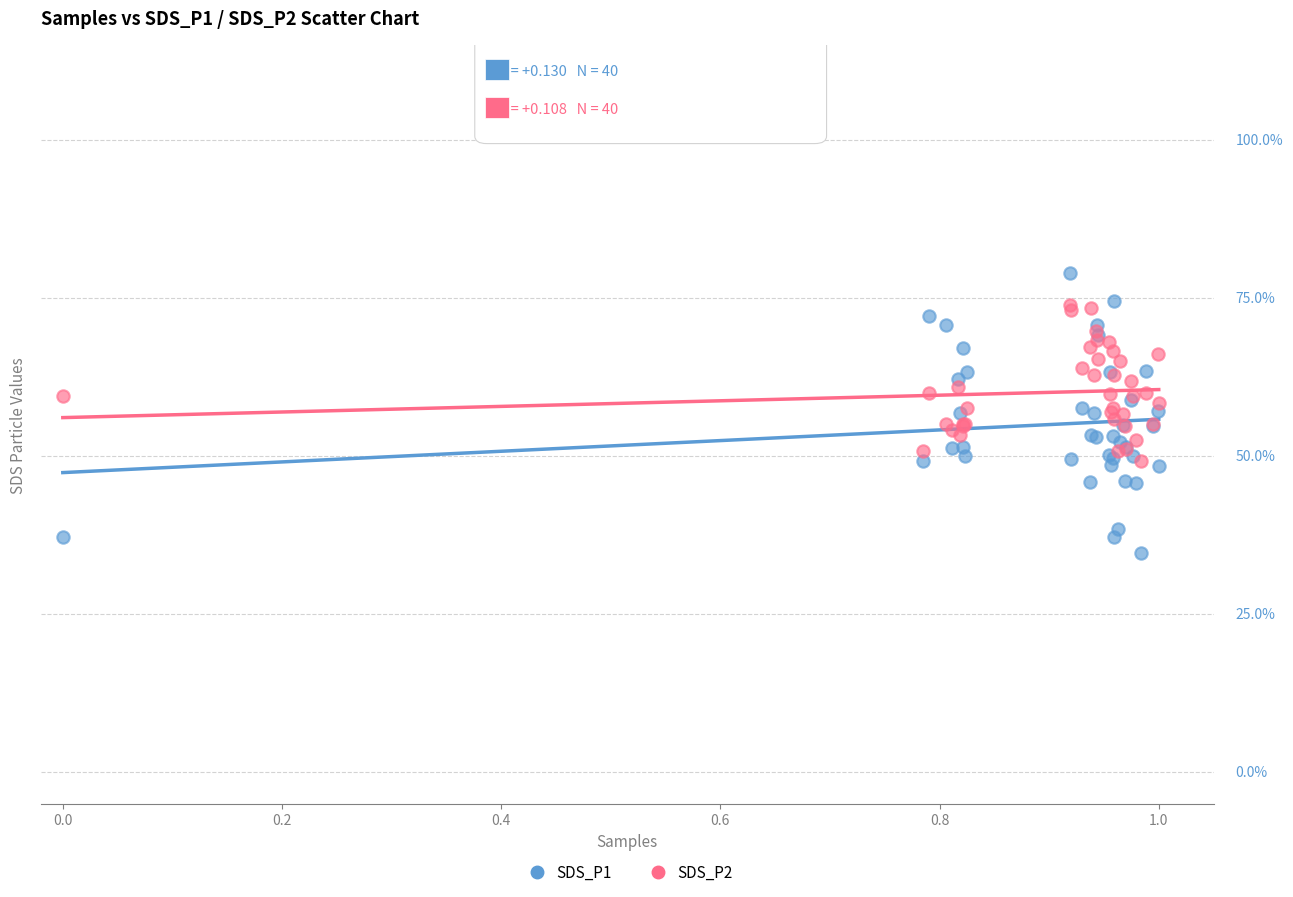

What are all the series names shown in the legend?

SDS_P1, SDS_P2